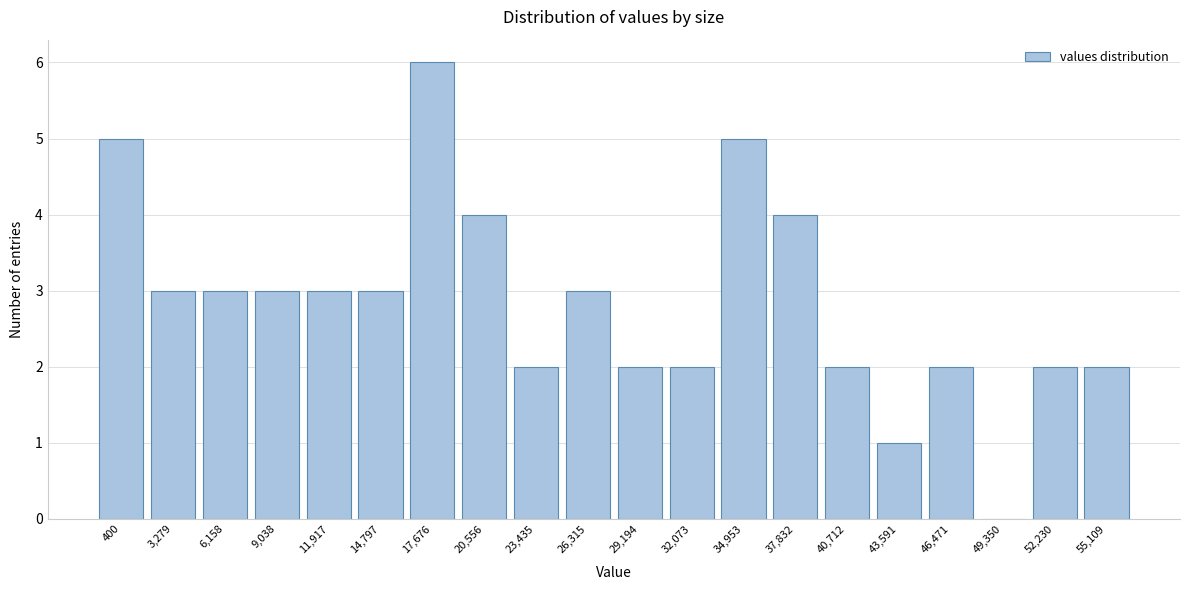

Reading left to right, extract all data points from this chart.

400=5	3,279=3	6,158=3	9,038=3	11,917=3	14,797=3	17,676=6	20,556=4	23,435=2	26,315=3	29,194=2	32,073=2	34,953=5	37,832=4	40,712=2	43,591=1	46,471=2	49,350=0	52,230=2	55,109=2